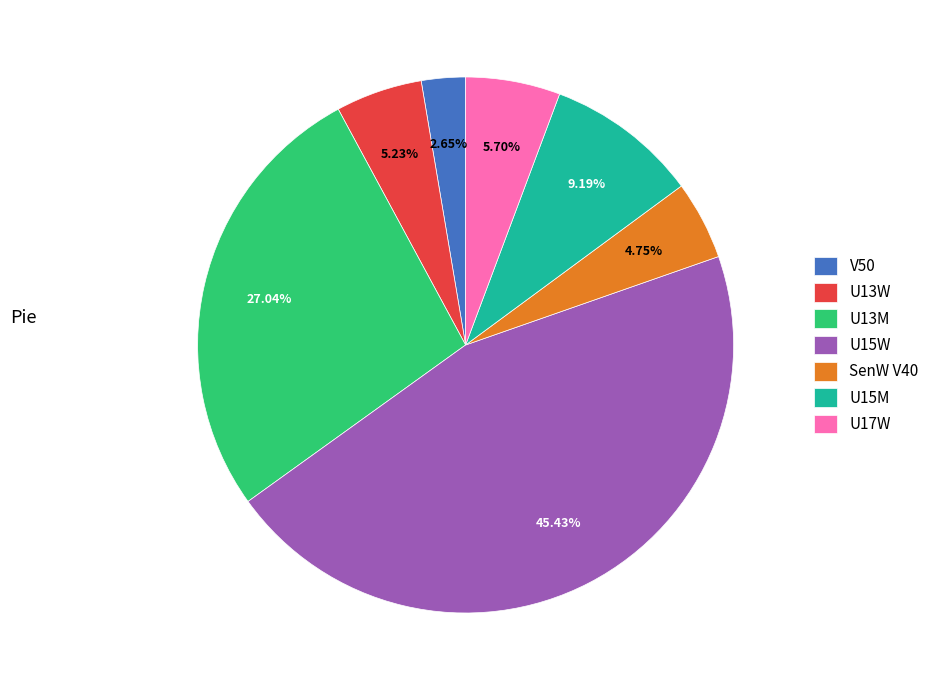

To the nearest percent, what is the difference between the largest and smallest slice percentages?

43%